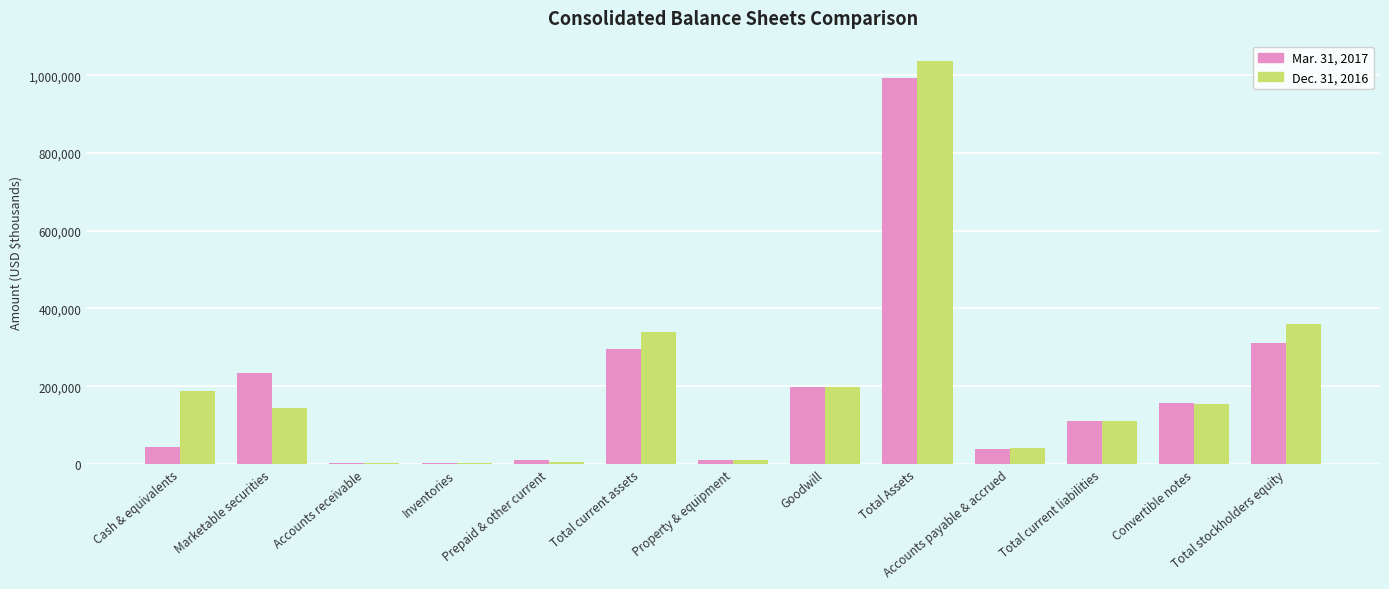

What is the greatest value displayed?

1036845